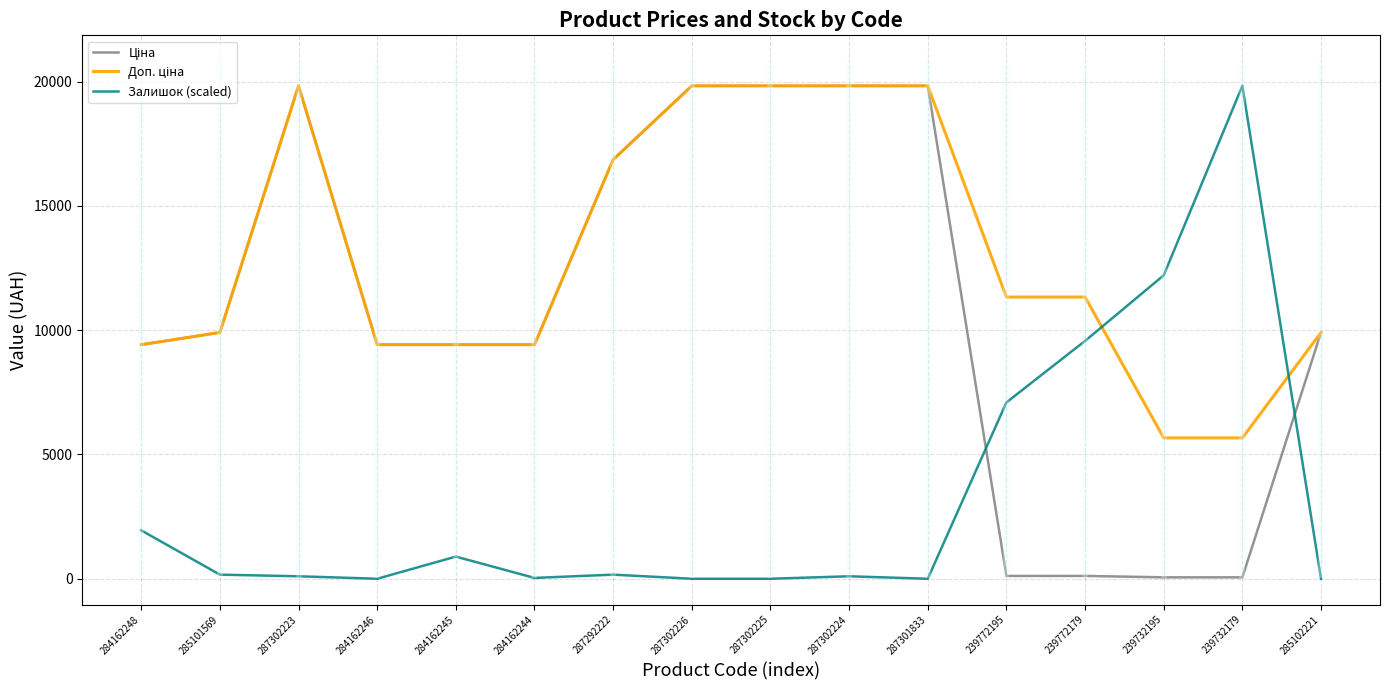

What is the sum of all Залишок (scaled) values?

52101.9